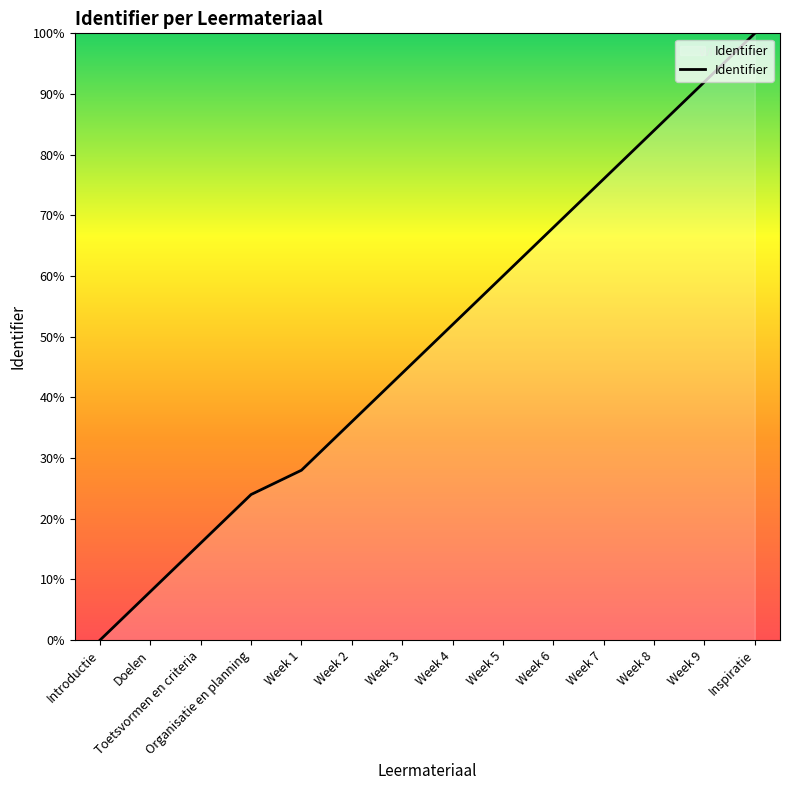

What position from the left is Organisatie en planning?

4